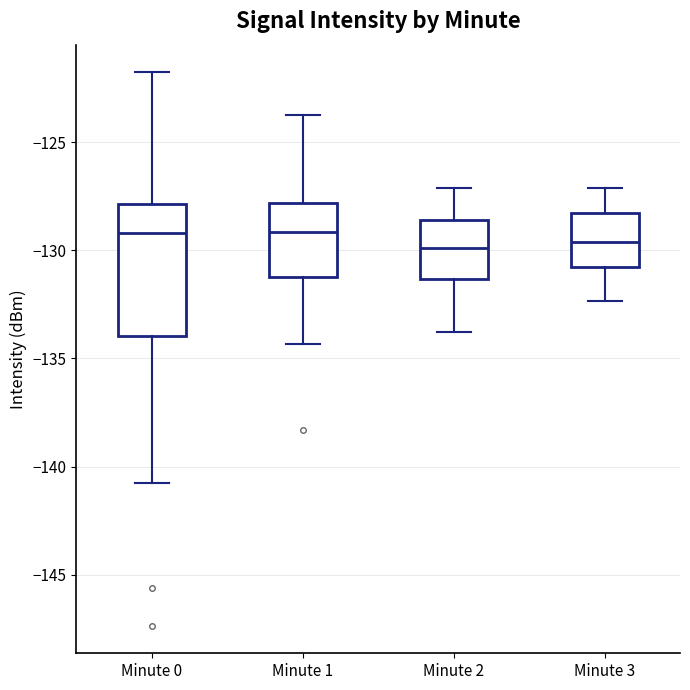

Where does the lower whisker of the box for Minute 1 end on the y-axis? The values are not printed on the chart, so give them approximately, as read against the axis.

-134.5